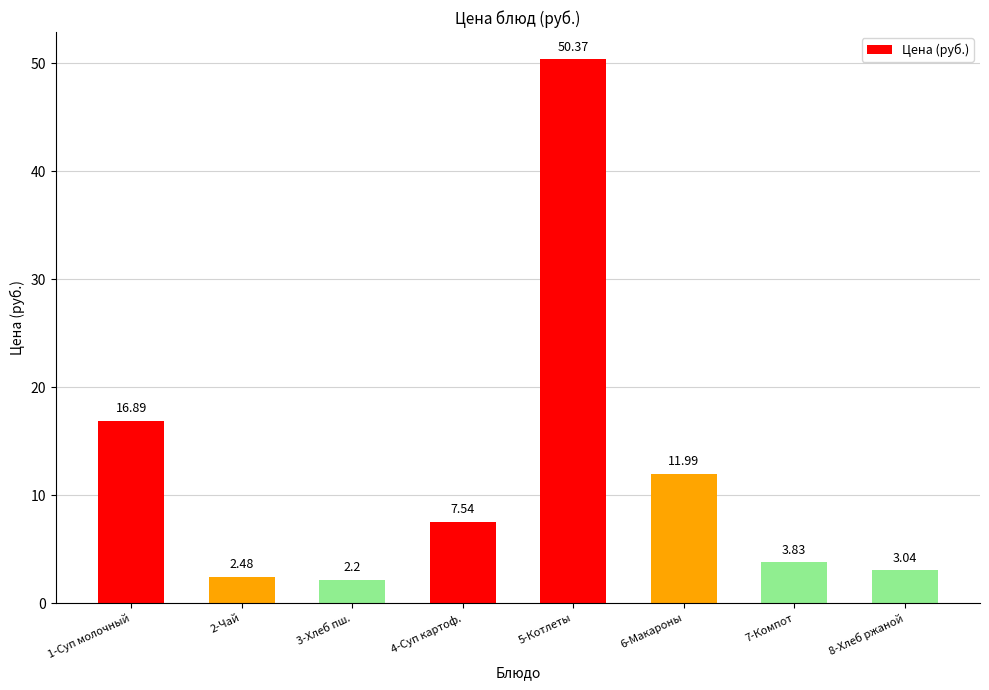

How many bars are there in total?

8